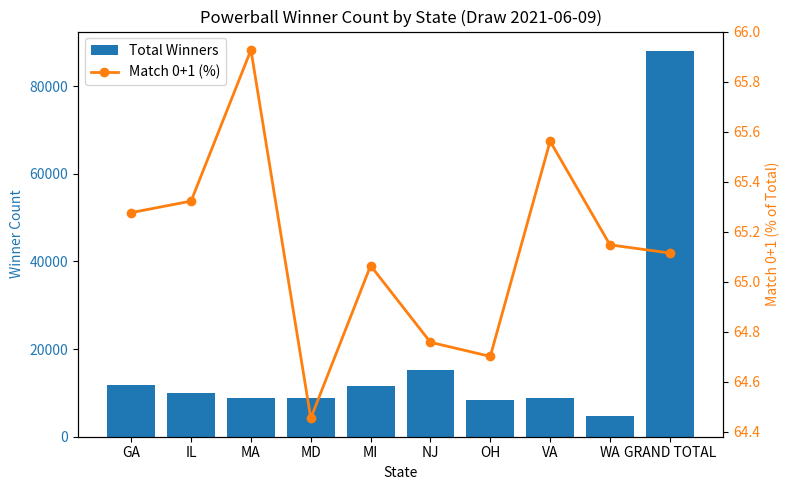

At IL, list the series in order from largest to smallest.

Total Winners, Match 0+1 (%)